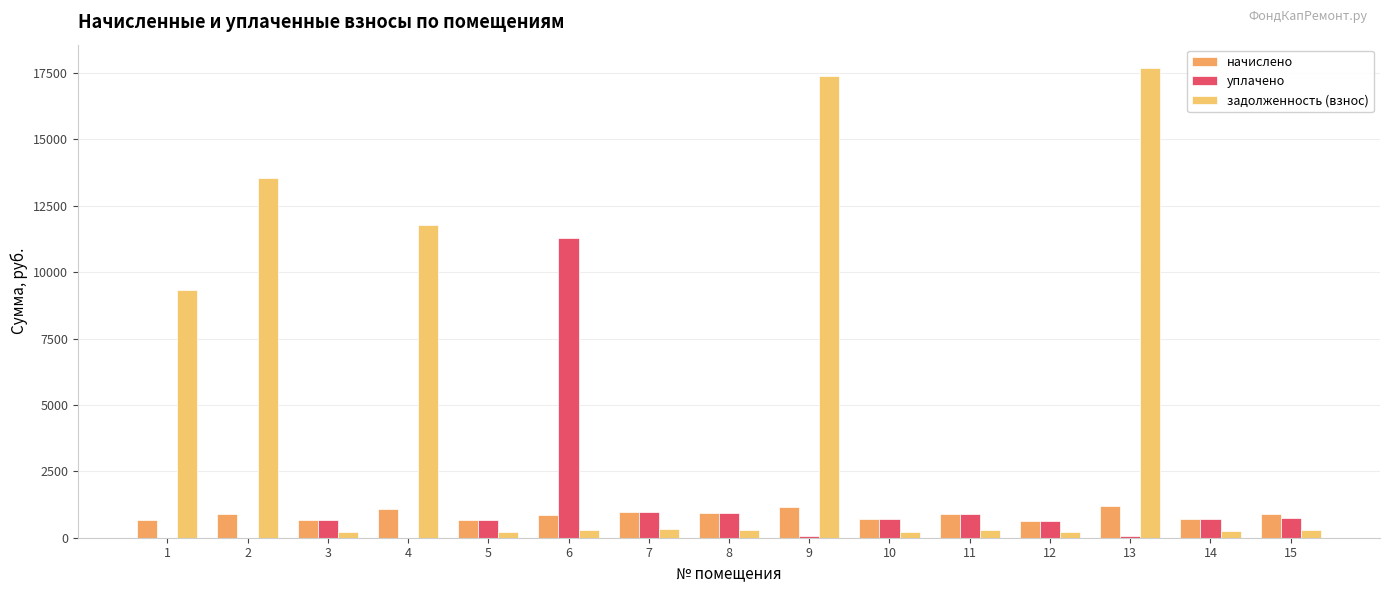

What is the maximum value for задолженность (взнос)?

17679.4